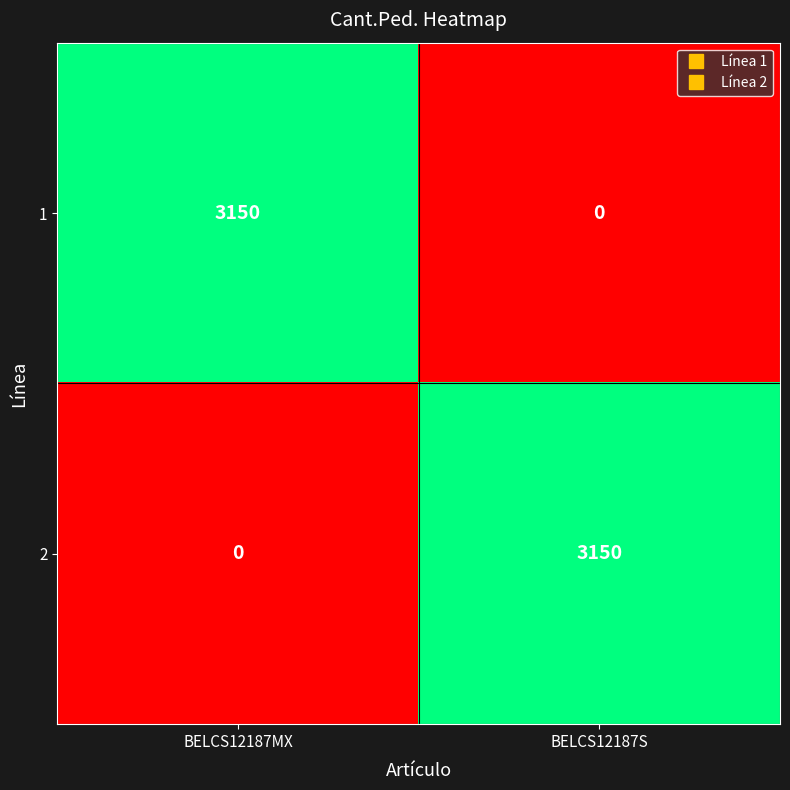

At which label does 2 reach its minimum?

BELCS12187MX